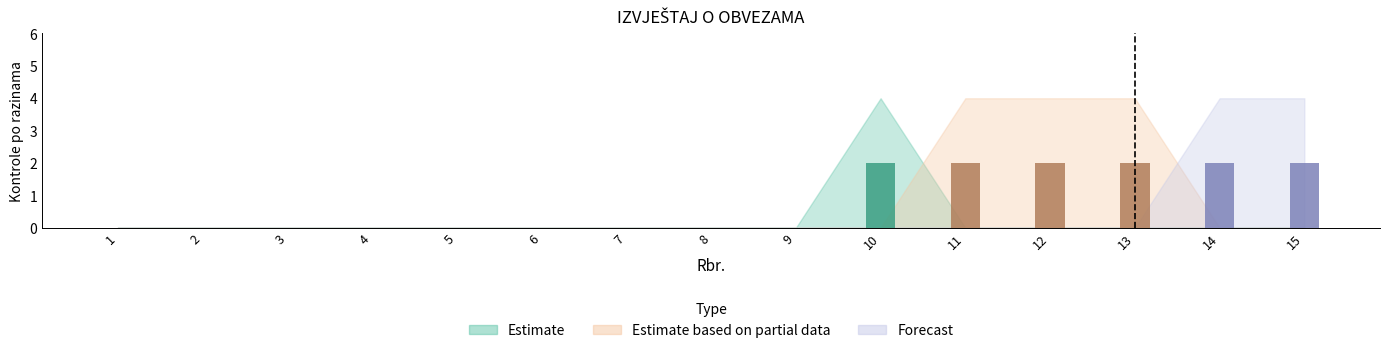

At which category is the sum across all series the highest?

10